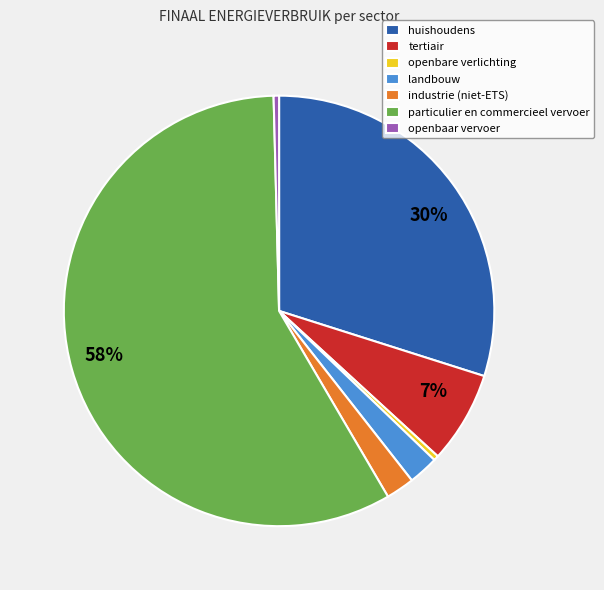

Which slice is the largest?

particulier en commercieel vervoer